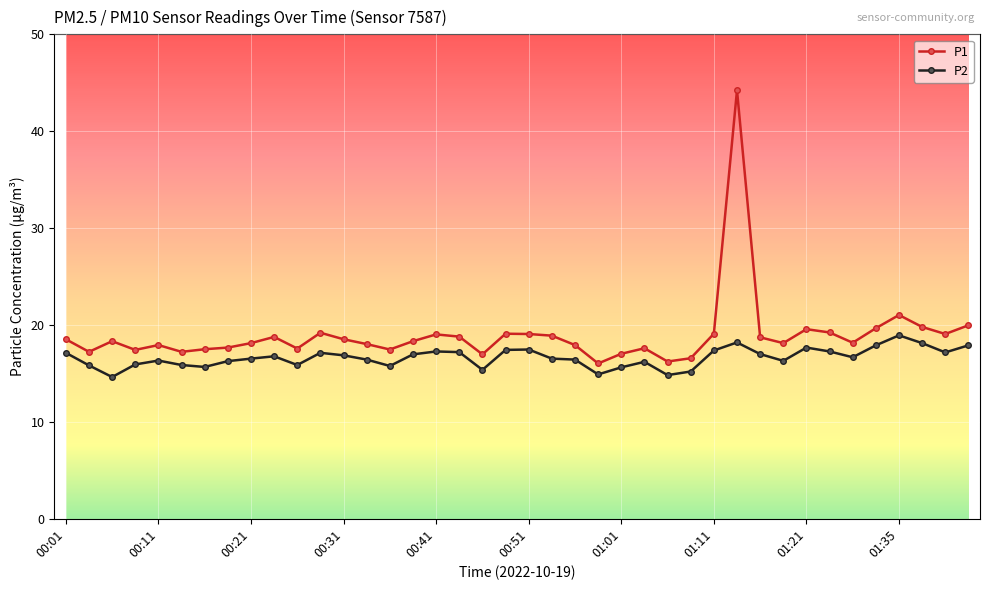

True or false: P2 has more than 2 points higher than both neighbors.

True